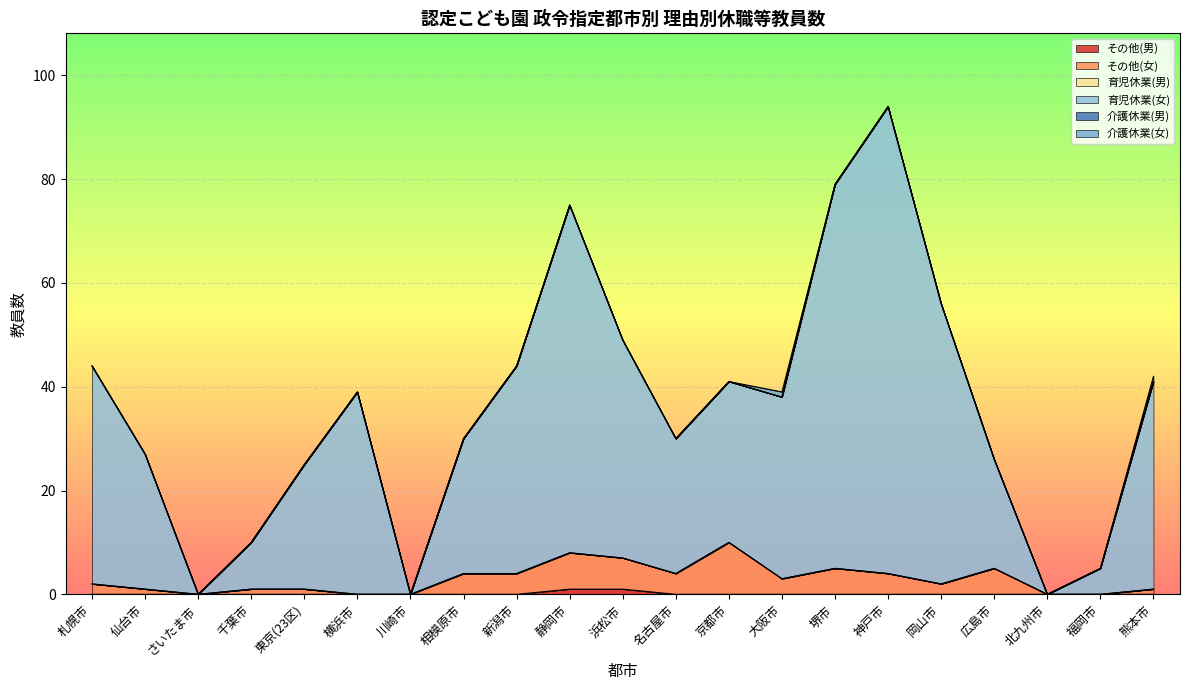

True or false: 育児休業(女) and その他(男) cross at least once.

False